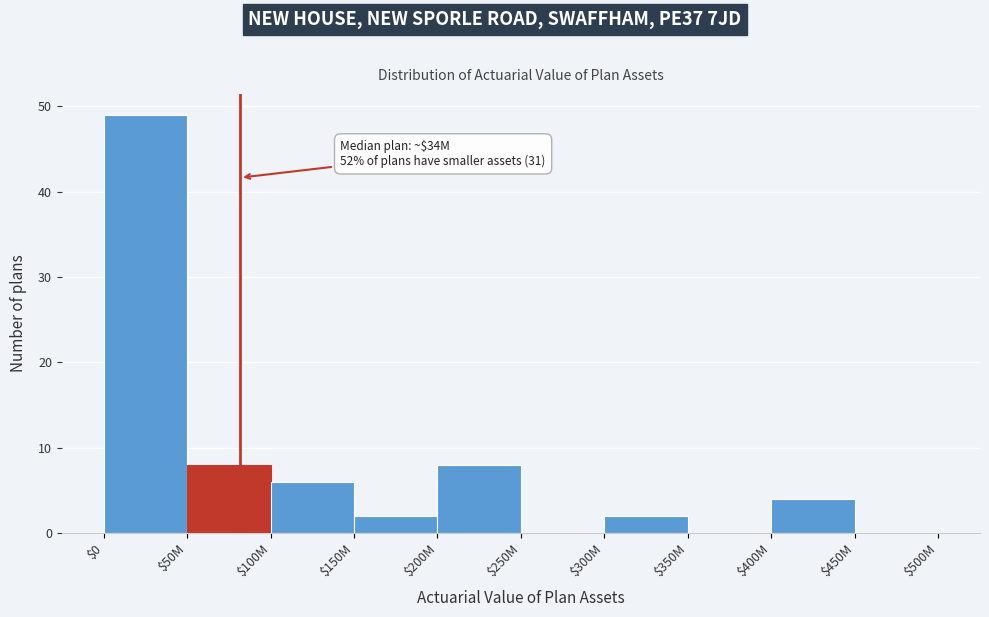

The value at $450M is 0. True or false?

True